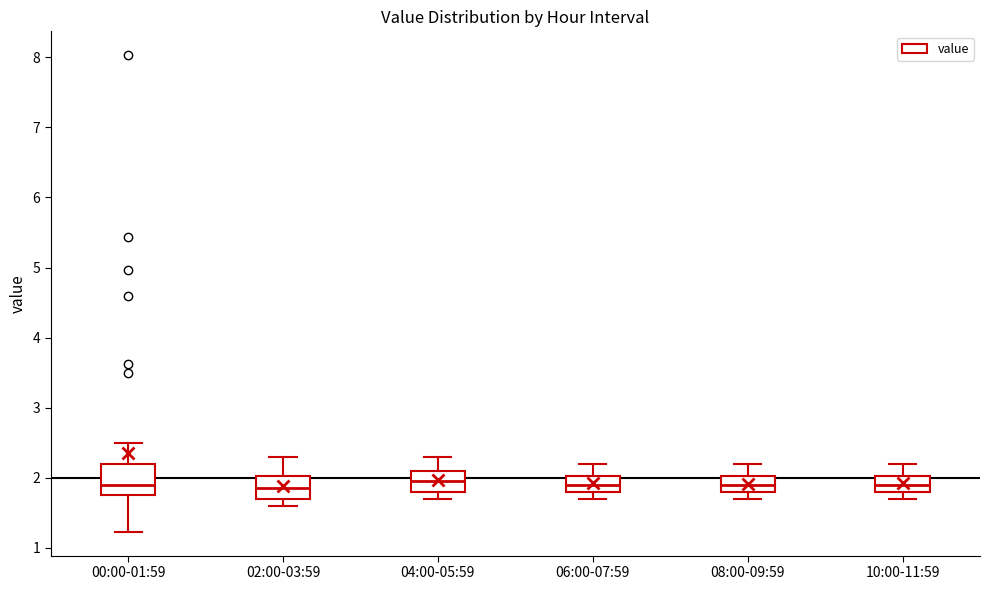

Reading left to right, read every box against the y-axis: the position of its median line, the range the box covers, and the ends of its whiskers. The values are not printed on the chart, so give them approximately, as read against the axis.

00:00-01:59: median 1.9, box 1.8 to 2.2, whiskers 1.2 to 2.5
02:00-03:59: median 1.9, box 1.7 to 2.0, whiskers 1.6 to 2.3
04:00-05:59: median 2.0, box 1.8 to 2.1, whiskers 1.7 to 2.3
06:00-07:59: median 1.9, box 1.8 to 2.0, whiskers 1.7 to 2.2
08:00-09:59: median 1.9, box 1.8 to 2.0, whiskers 1.7 to 2.2
10:00-11:59: median 1.9, box 1.8 to 2.0, whiskers 1.7 to 2.2